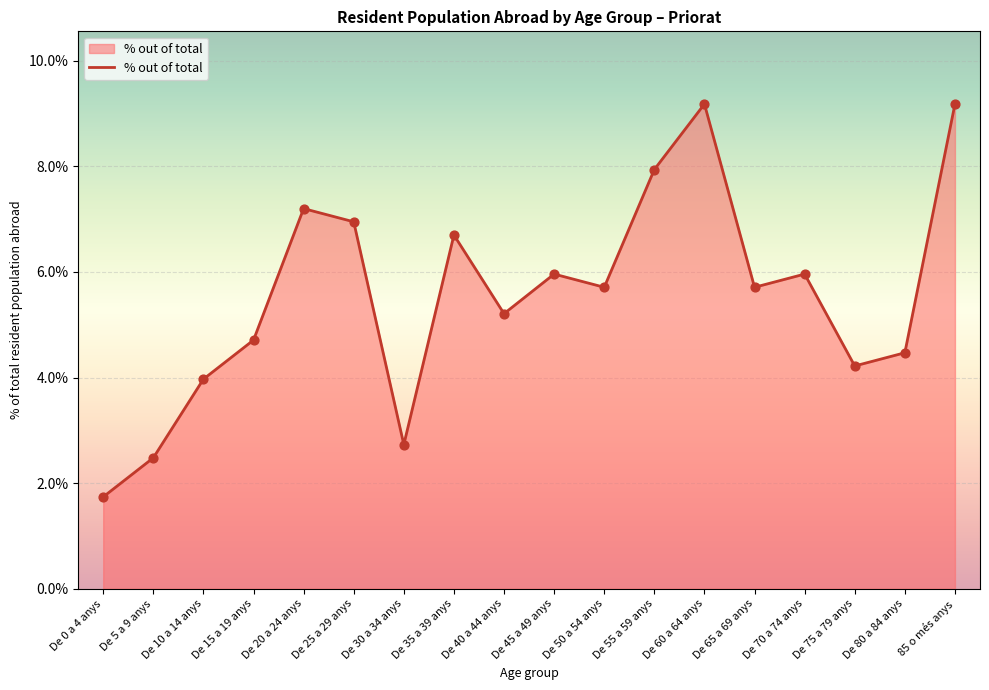

Approximately how many times larger is the value at De 50 a 54 anys compared to De 60 a 64 anys?

0.6